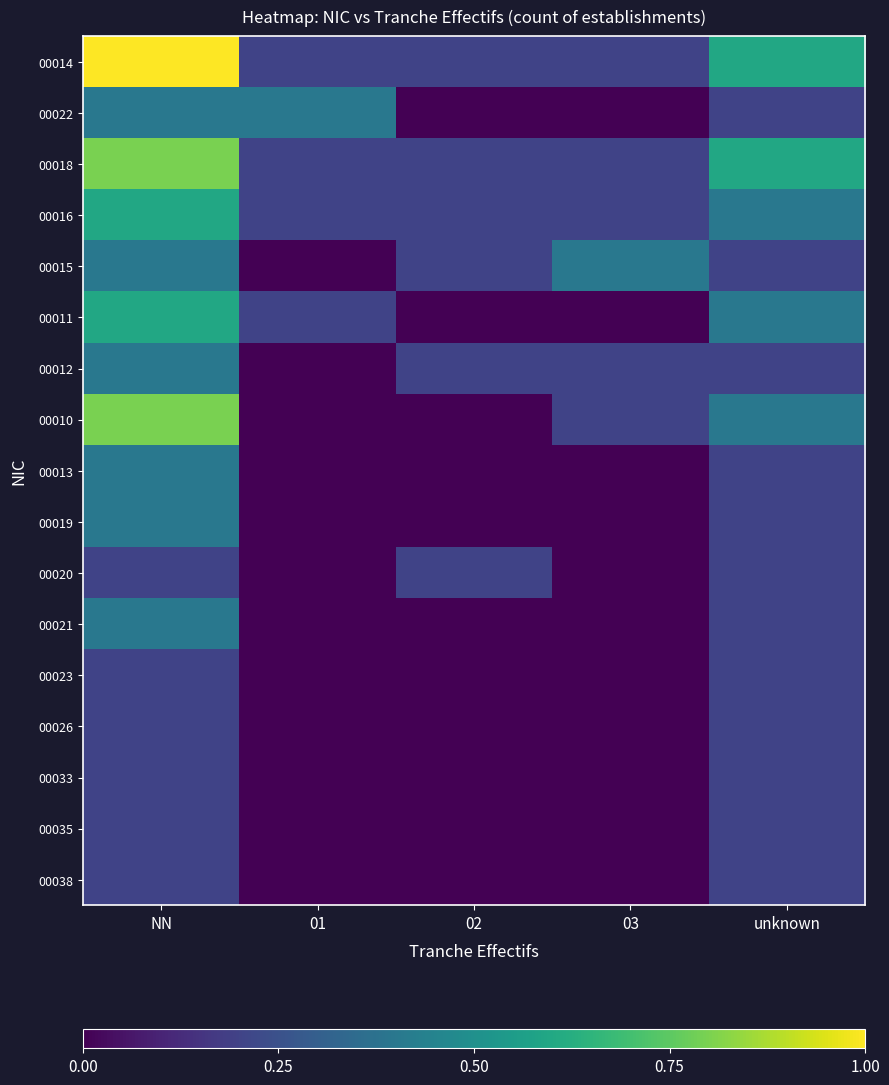

Which series changed the most between NN and unknown?

00014